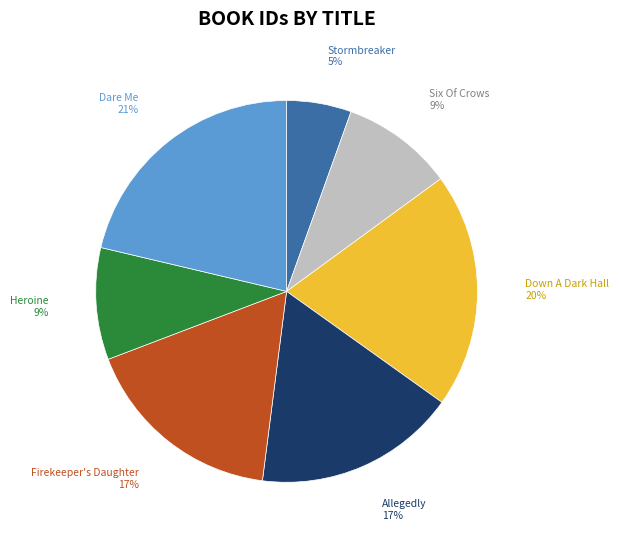

Which slice is the smallest?

Stormbreaker